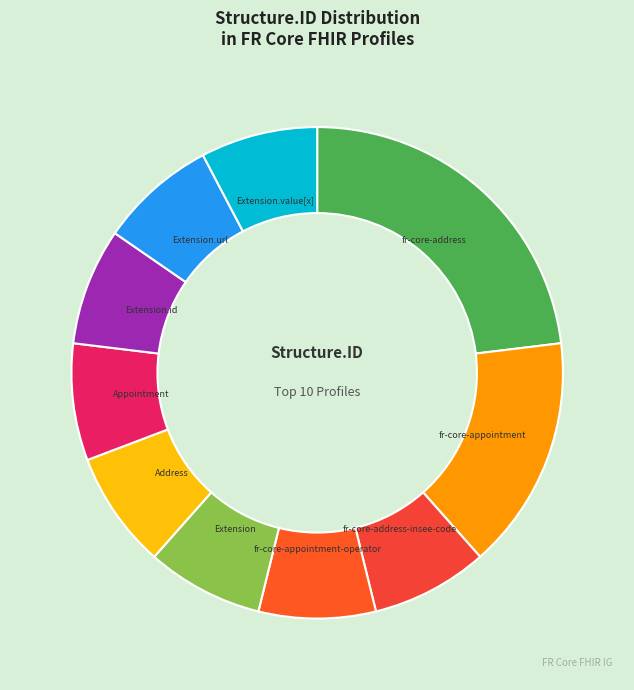

How many segments does this pie chart have?

10